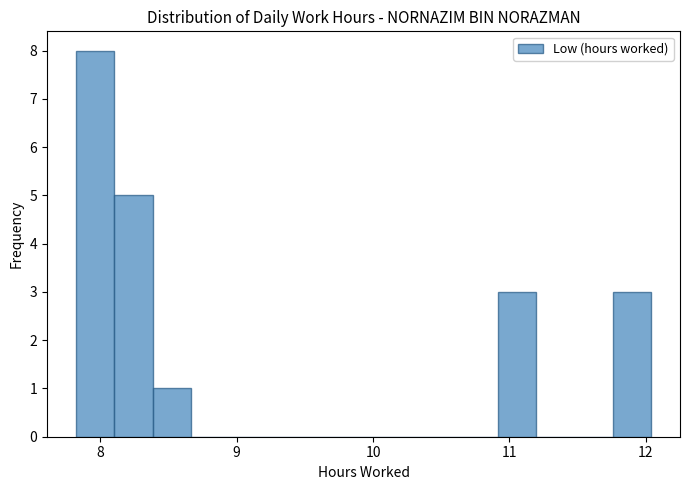

Around what value on the x-axis is the tallest bar? Give the approximate position of its centre, as read against the axis.

8.0